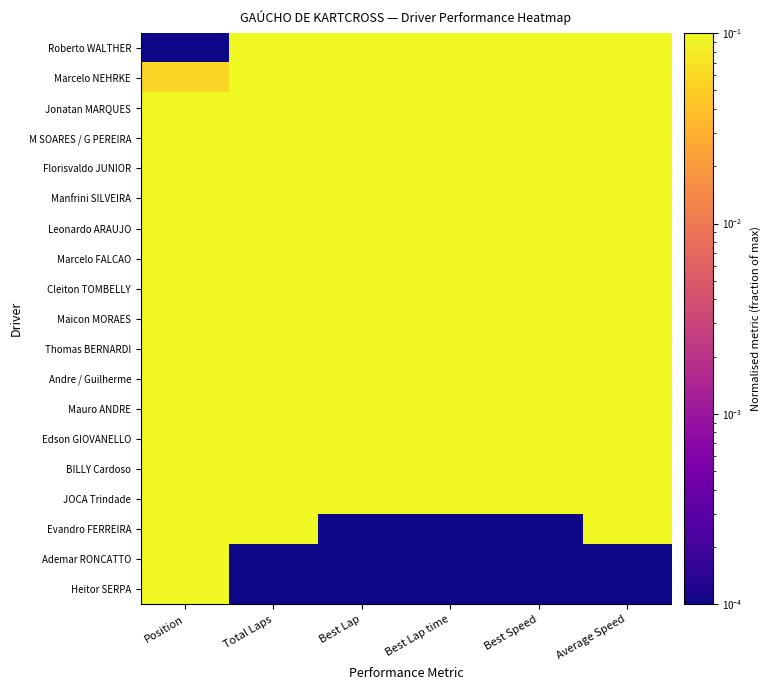

What is the spread (max minus min) of values at Best Lap time?

1.0